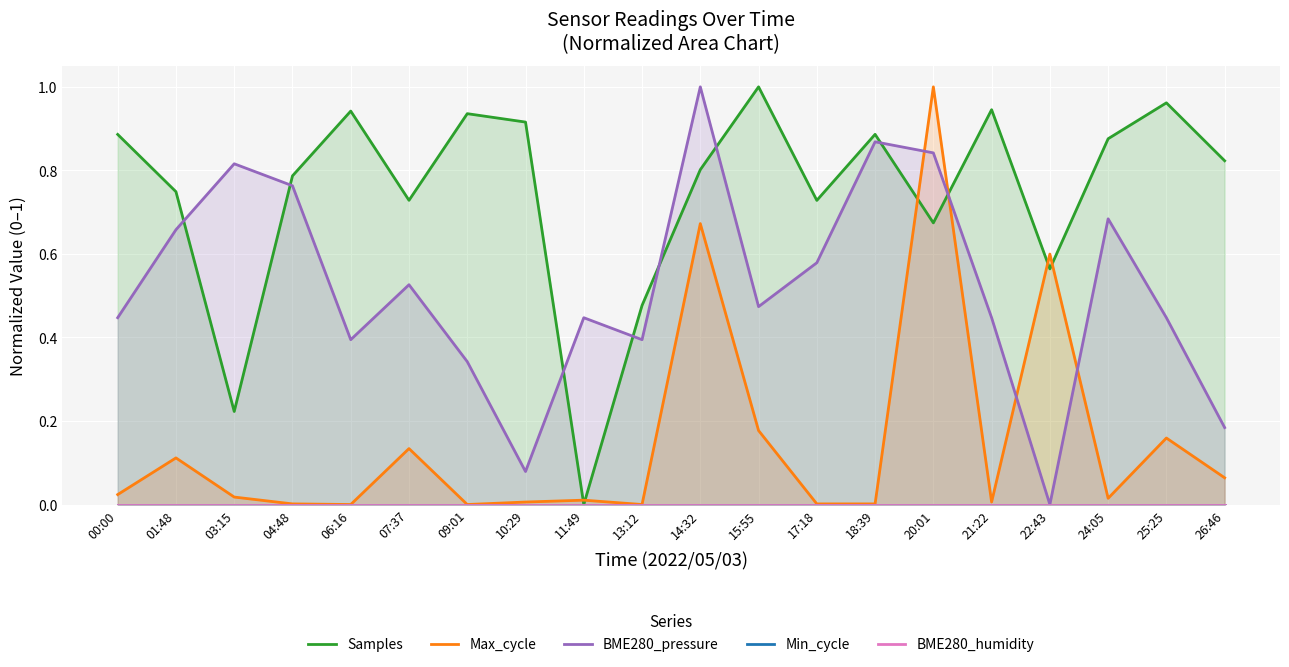

At which label is BME280_pressure closest to 0?

22:43